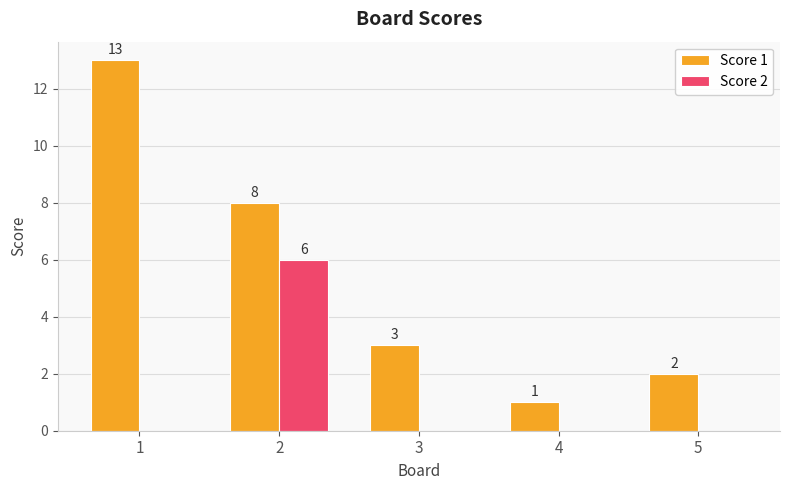

Which series changed the most between 4 and 5?

Score 1